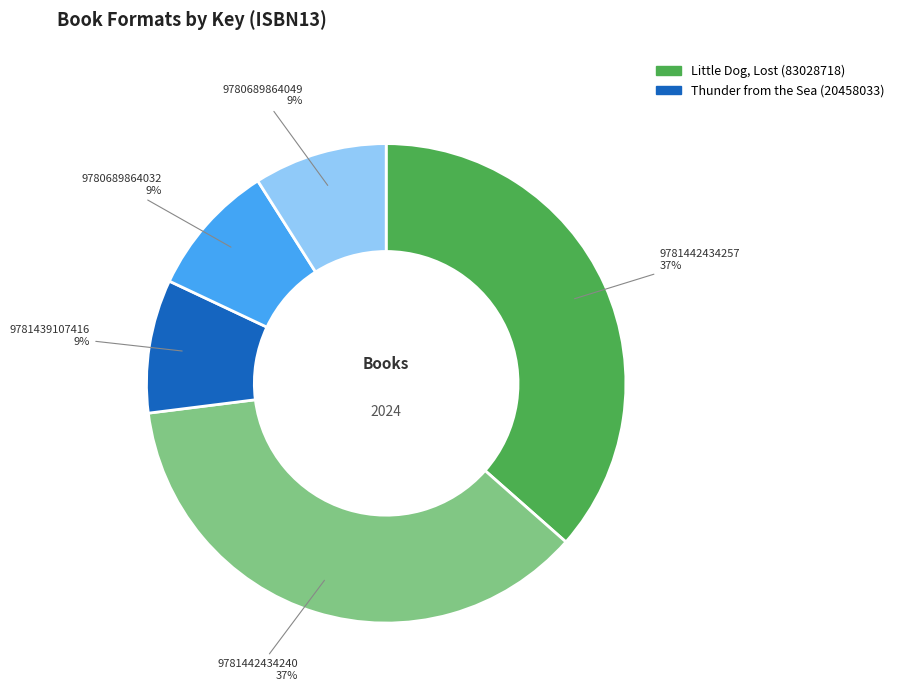

Count the number of slices in the pie.

5